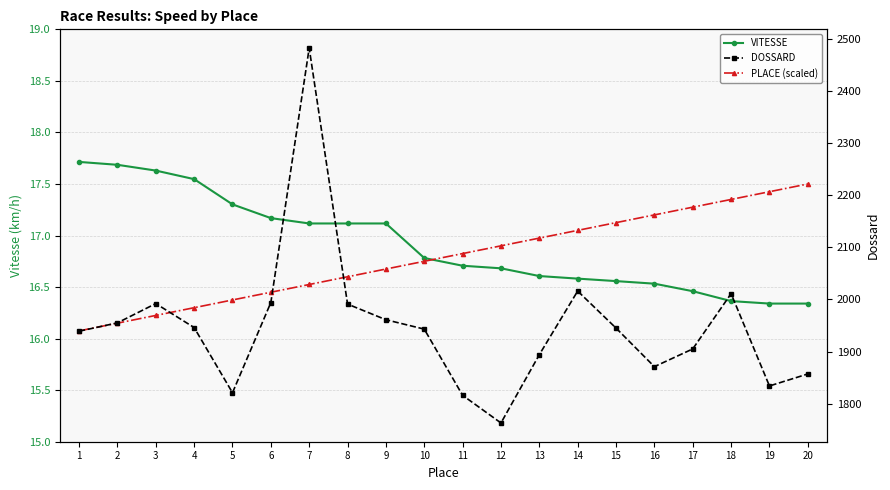

At which category does DOSSARD reach its first local valley?

5